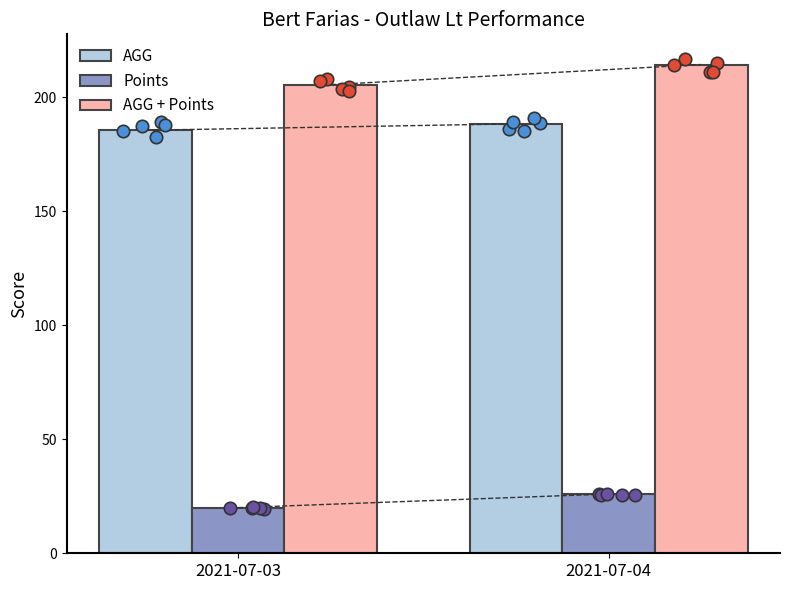

What are all the series names shown in the legend?

AGG, Points, AGG + Points